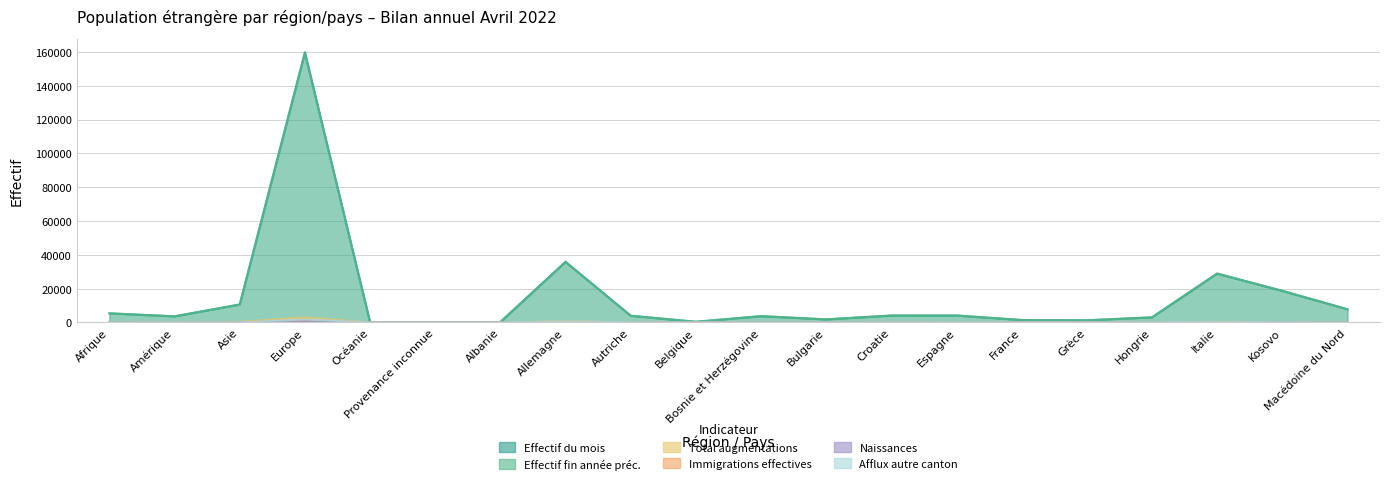

What position from the left is France?

15